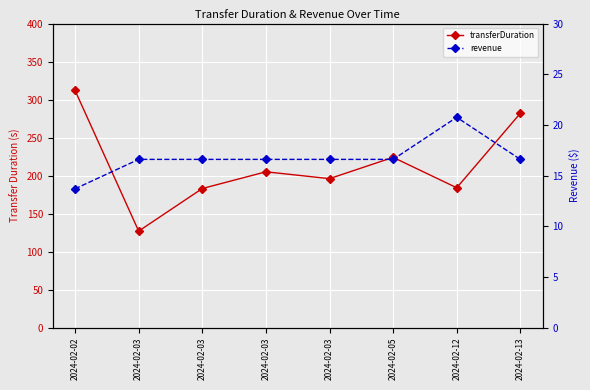

Is it true that transferDuration equals 384.1 at 2024-02-05?

False